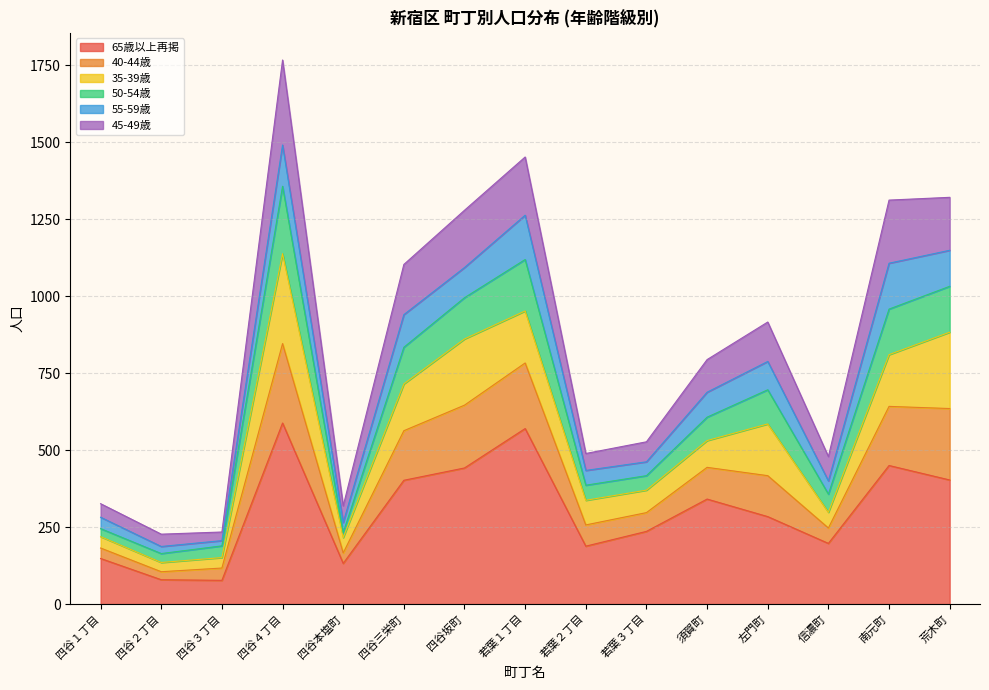

What is the total value across all series at 信濃町?

479